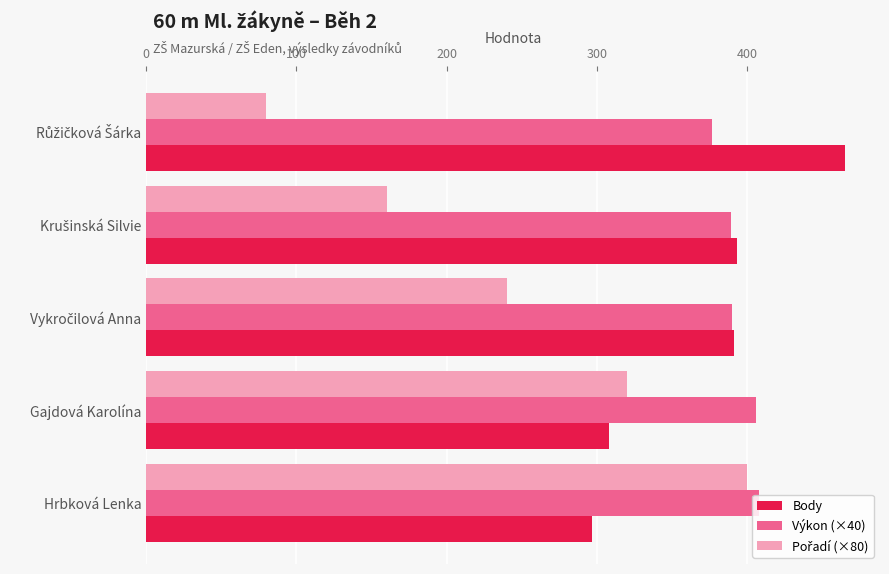

What is the spread (max minus min) of values at Hrbková Lenka?

111.0